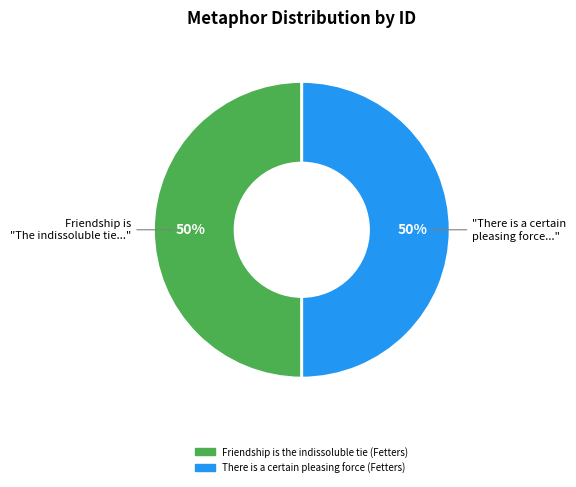

Is it true that There is a certain pleasing force (Fetters) is 50% of the pie?

True